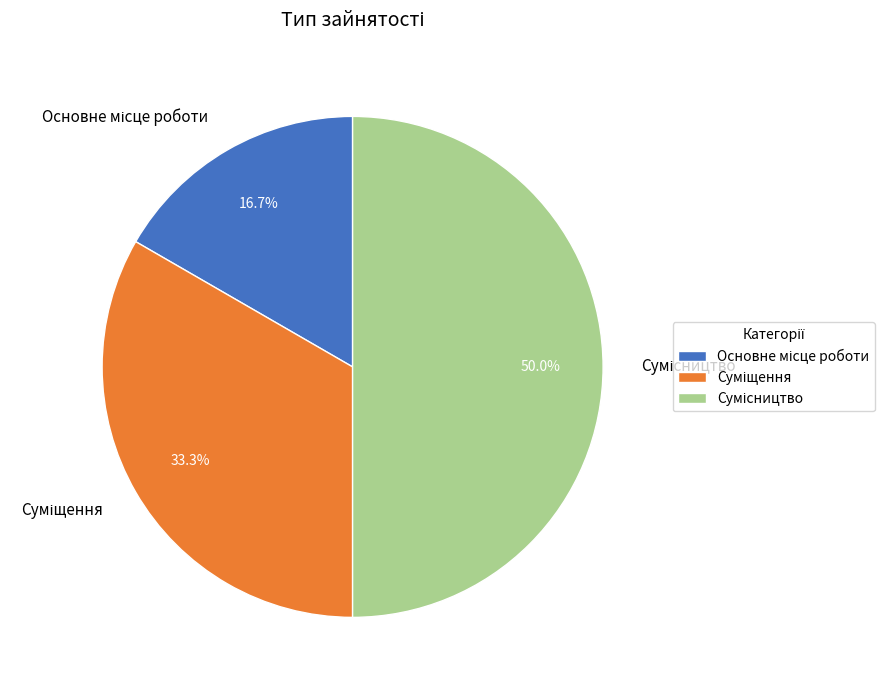

How much of the chart is everything except Сумісництво?

50.0%